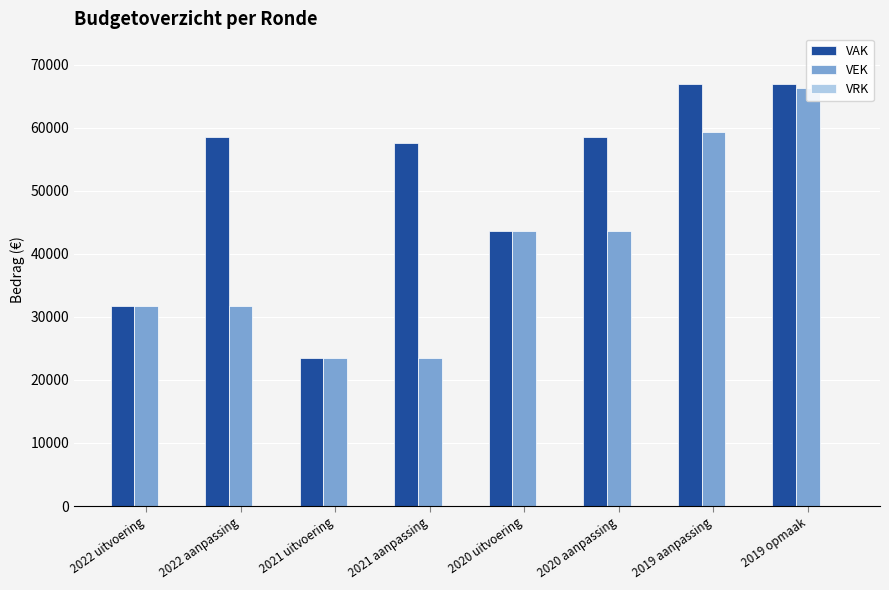

What is the difference between the second highest and minimum values in the VEK series?

35877